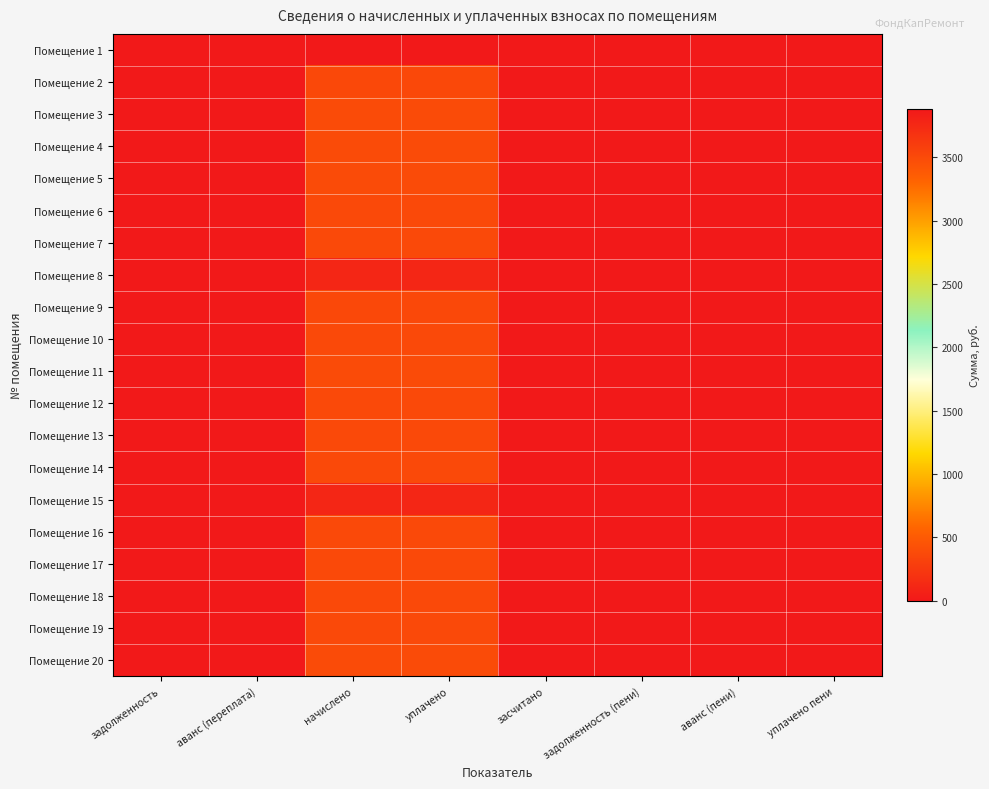

Count the number of categories in the chart.

8